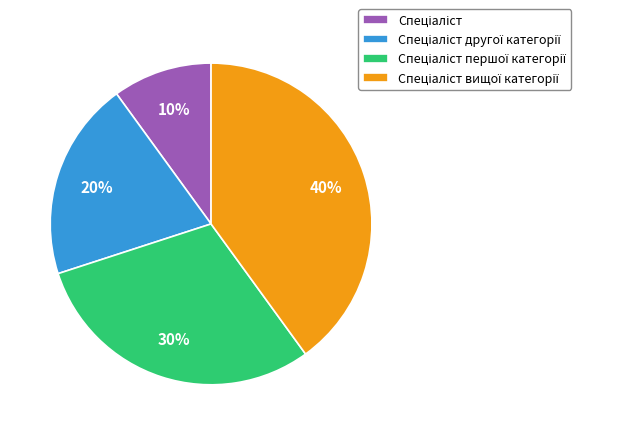

To the nearest percent, what is the difference between the largest and smallest slice percentages?

30%